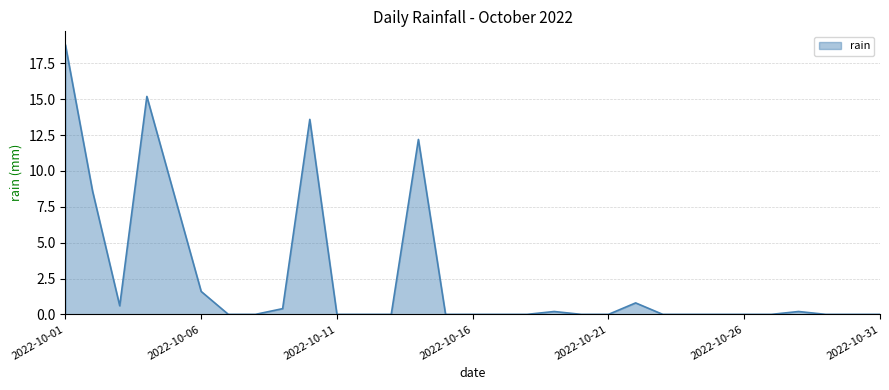

Reading right to left, what are all the values shown in this chart?

0.0	0.0	0.0	0.2	0.0	0.0	0.0	0.0	0.0	0.8	0.0	0.0	0.2	0.0	0.0	0.0	0.0	12.2	0.0	0.0	0.0	13.6	0.4	0.0	0.0	1.6	8.4	15.2	0.6	8.6	18.8